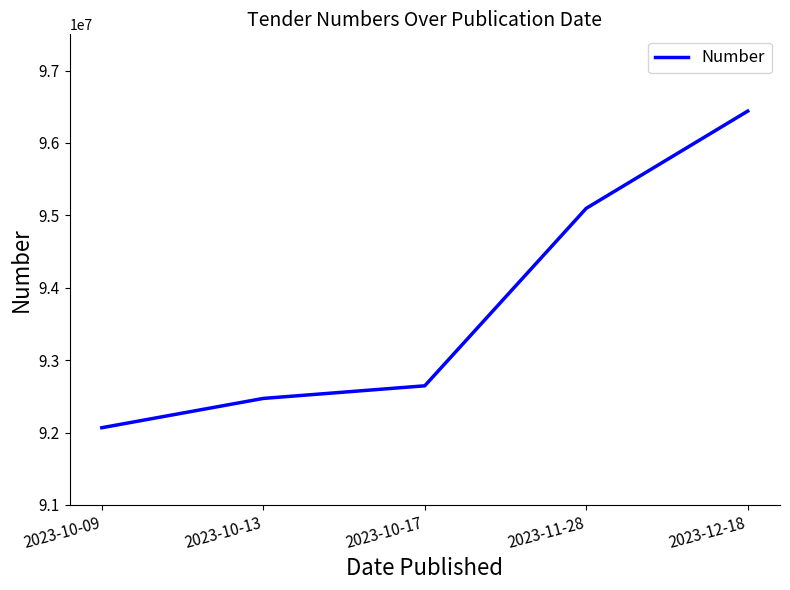

What is the greatest value displayed?

96439646